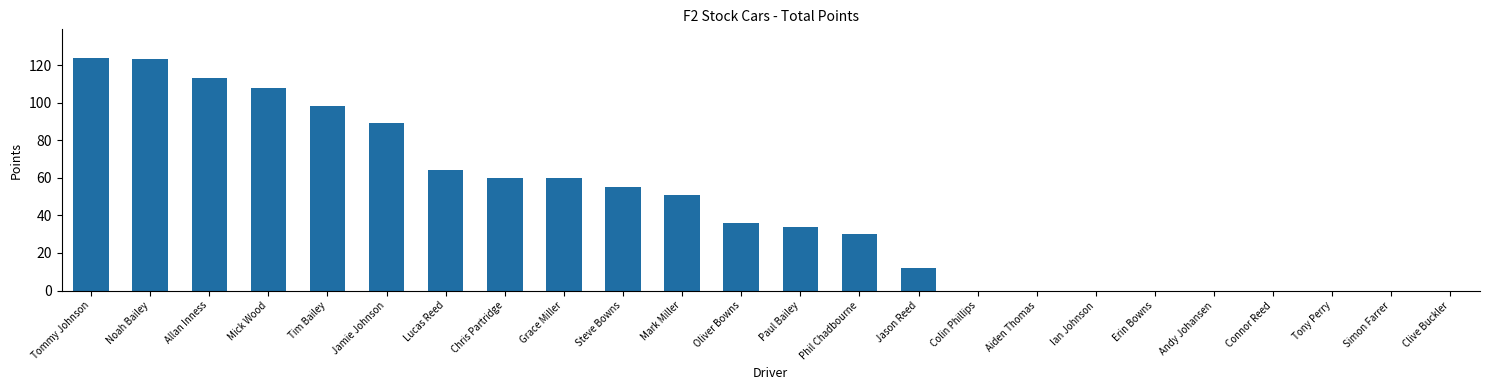

The chart shows a value of 34 at Paul Bailey. True or false?

True